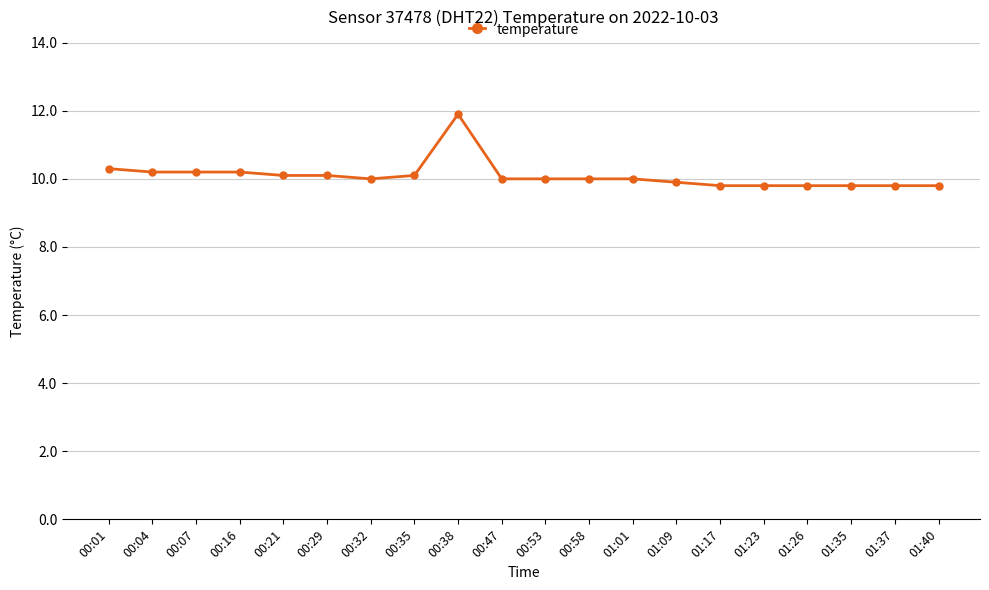

What position from the left is 00:58?

12